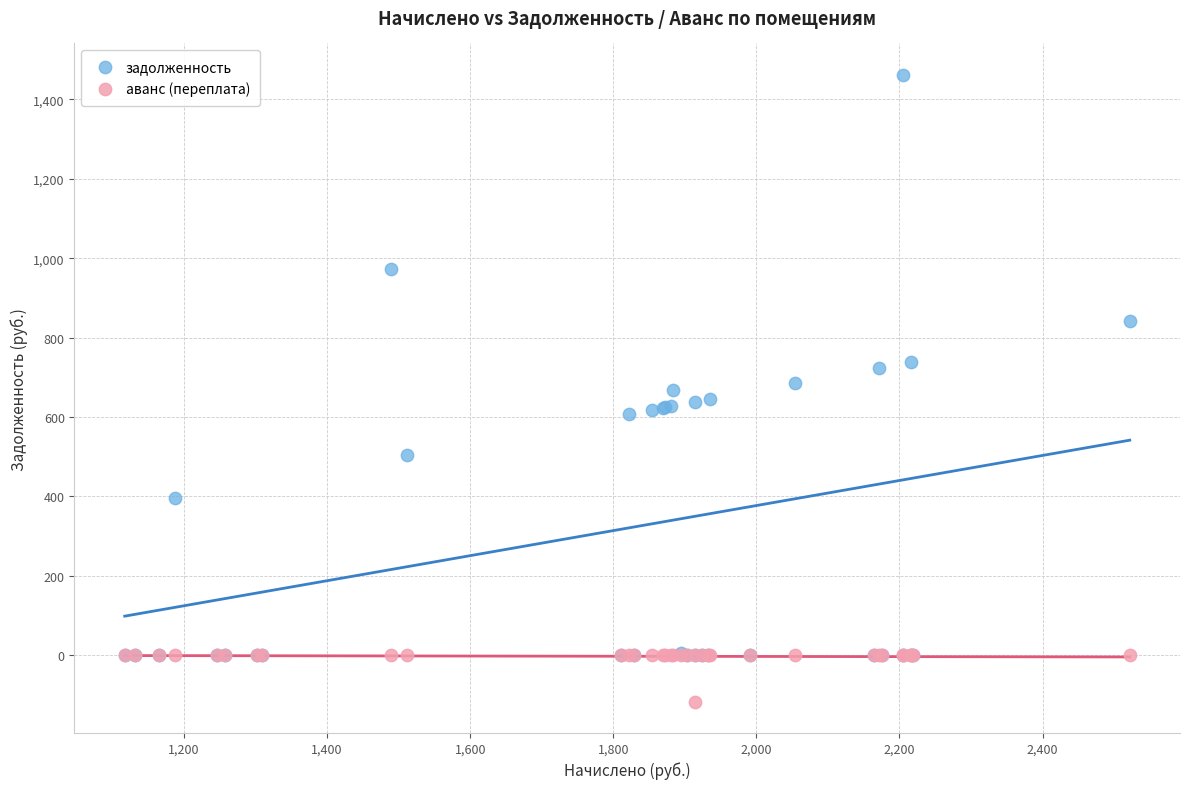

What are all the series names shown in the legend?

задолженность, аванс (переплата)